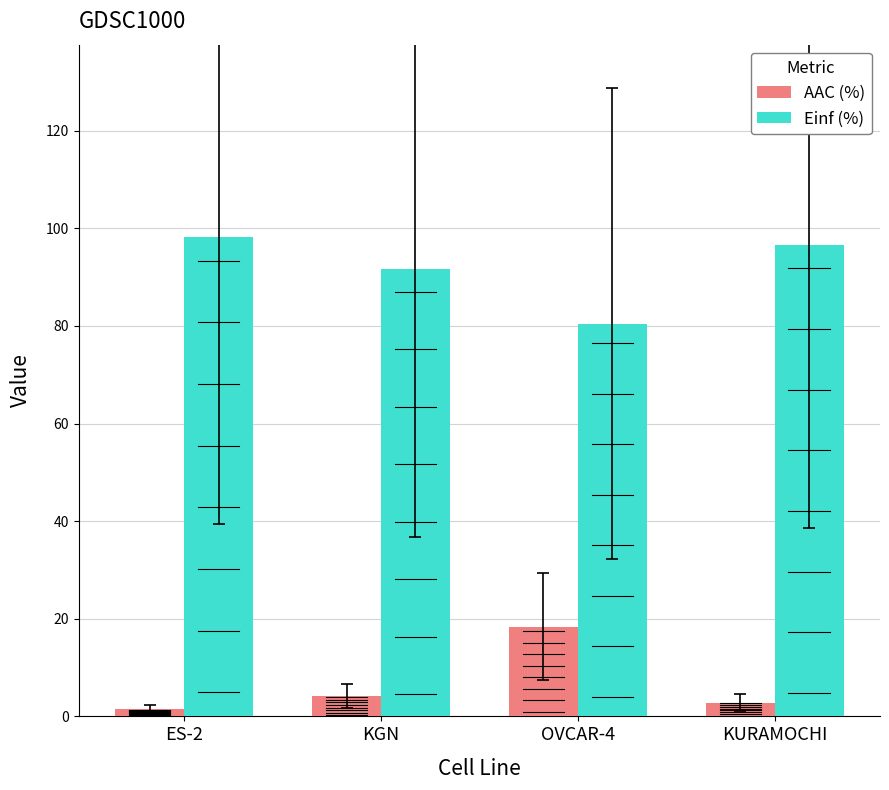

What is the spread (max minus min) of values at KURAMOCHI?

93.8